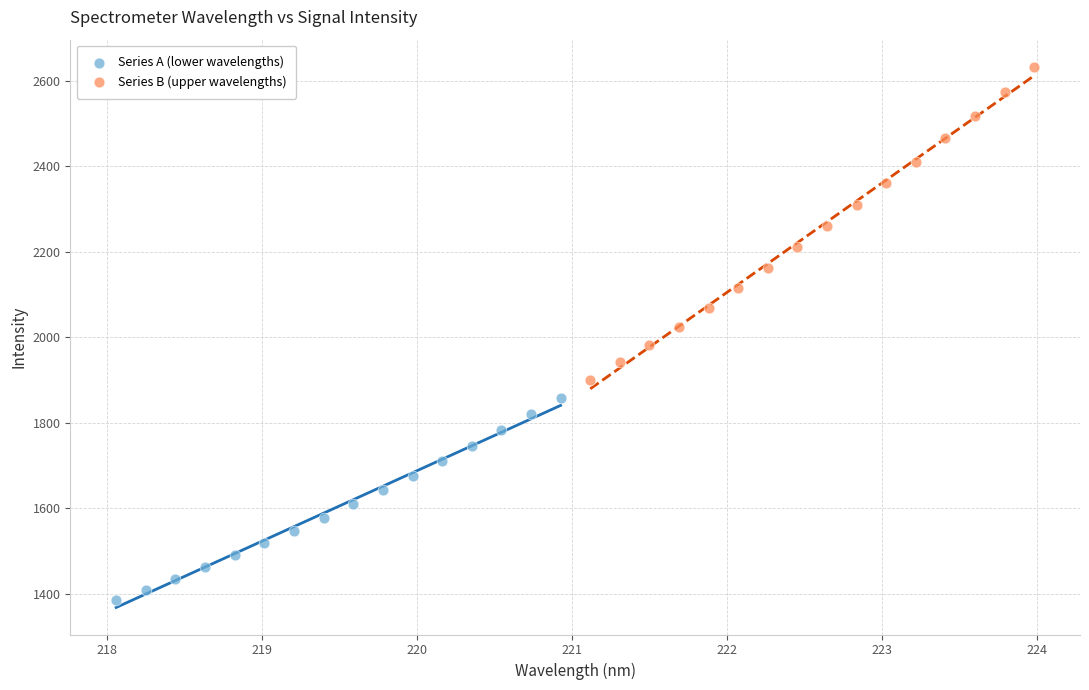

Which series reaches the minimum Y coordinate?

Series A (lower wavelengths)